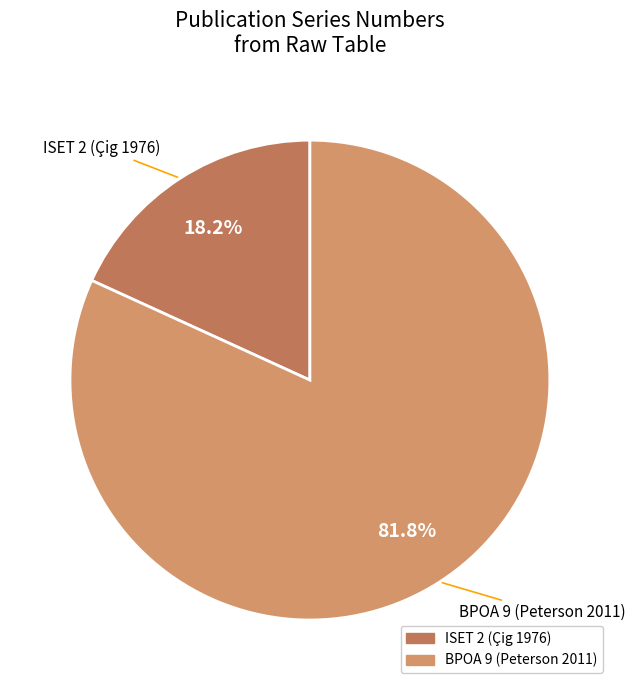

Rank the categories by value from highest to lowest.

Peterson2011BPOA9, Çig1976ISET2